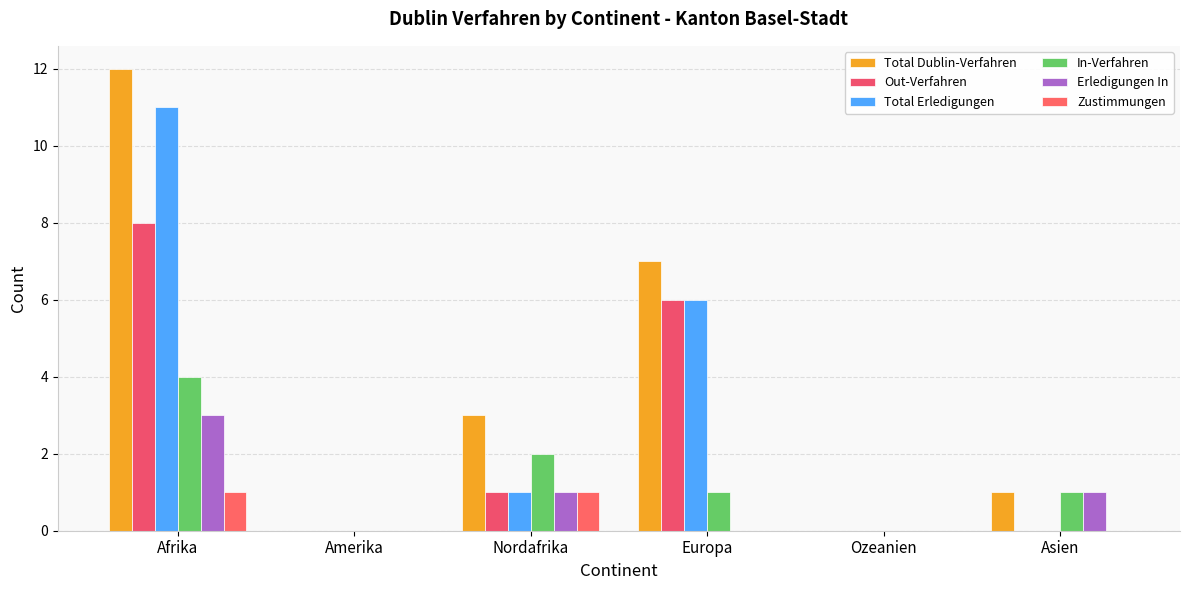

What position from the right is Ozeanien?

2